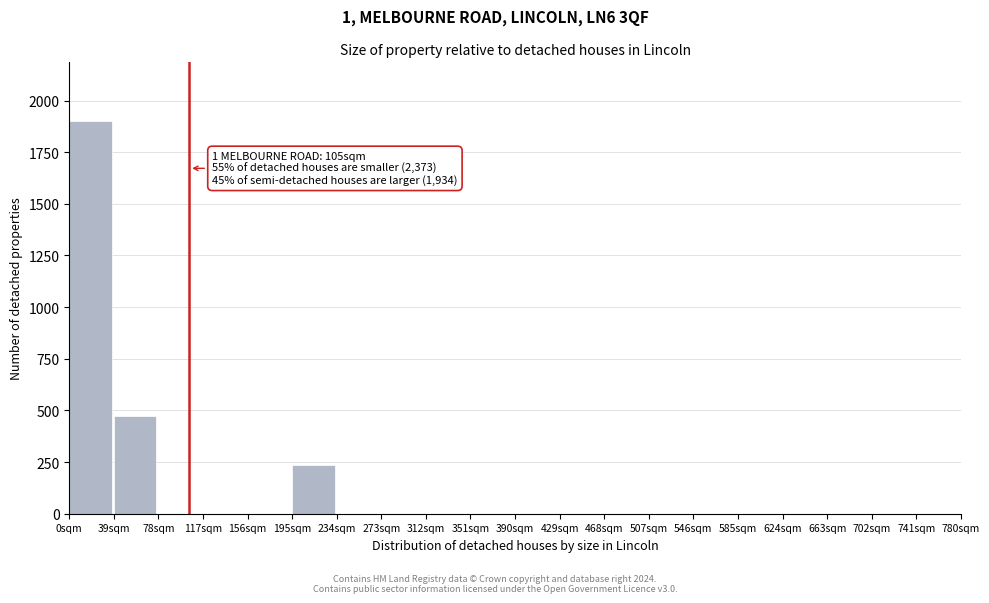

Reading right to left, extract all data points from this chart.

741sqm=0.0	702sqm=0.0	663sqm=0.0	624sqm=0.0	585sqm=0.0	546sqm=0.0	507sqm=0.0	468sqm=0.0	429sqm=0.0	390sqm=0.0	351sqm=0.0	312sqm=0.0	273sqm=0.0	234sqm=0.0	195sqm=237.5	156sqm=0.0	117sqm=0.0	78sqm=0.0	39sqm=475.0	0sqm=1900.0